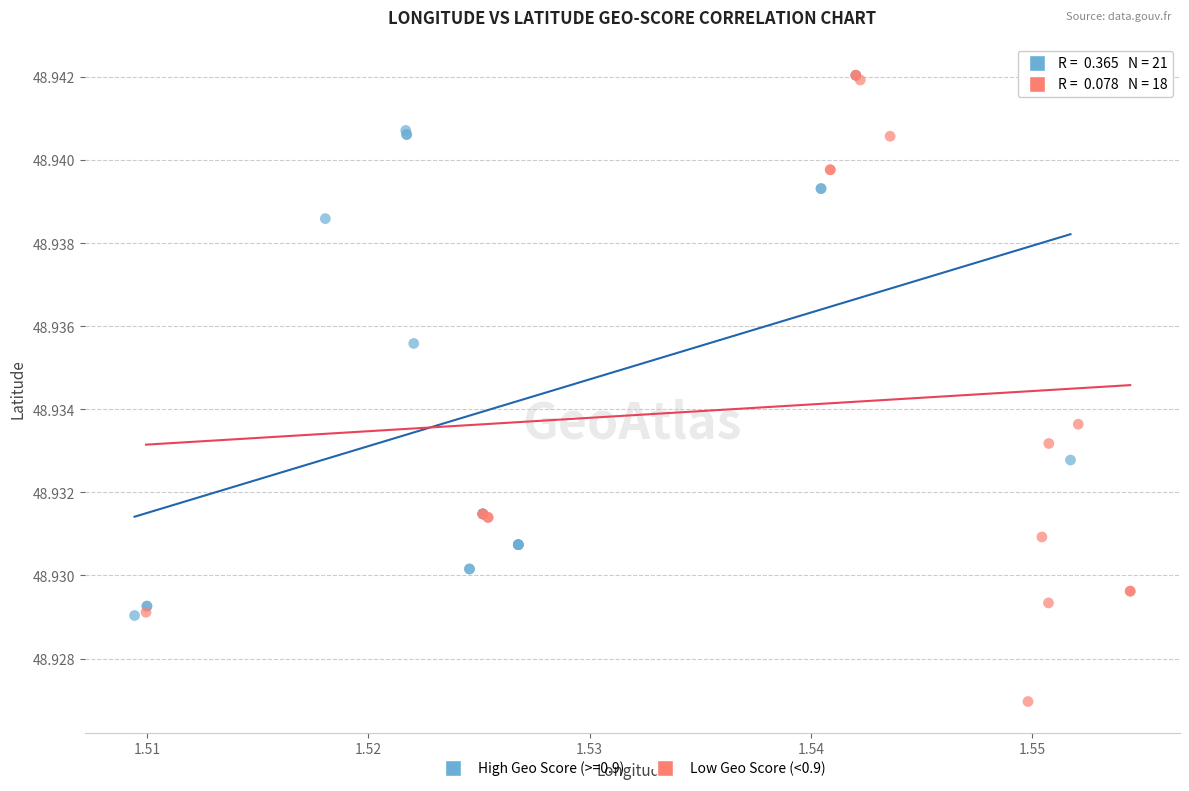

Which series reaches the minimum Y coordinate?

Low Geo Score (<0.9)